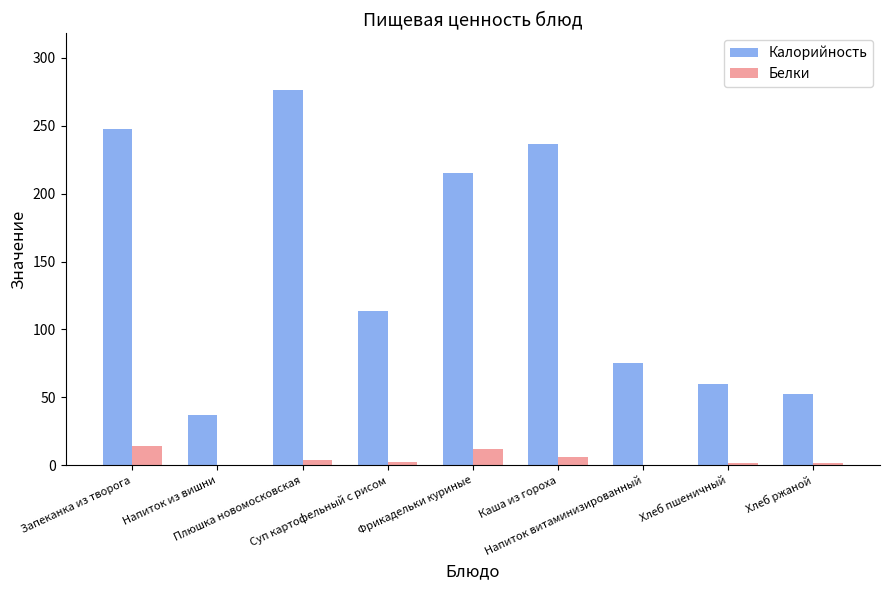

Which category has the highest value across all series?

Плюшка новомосковская